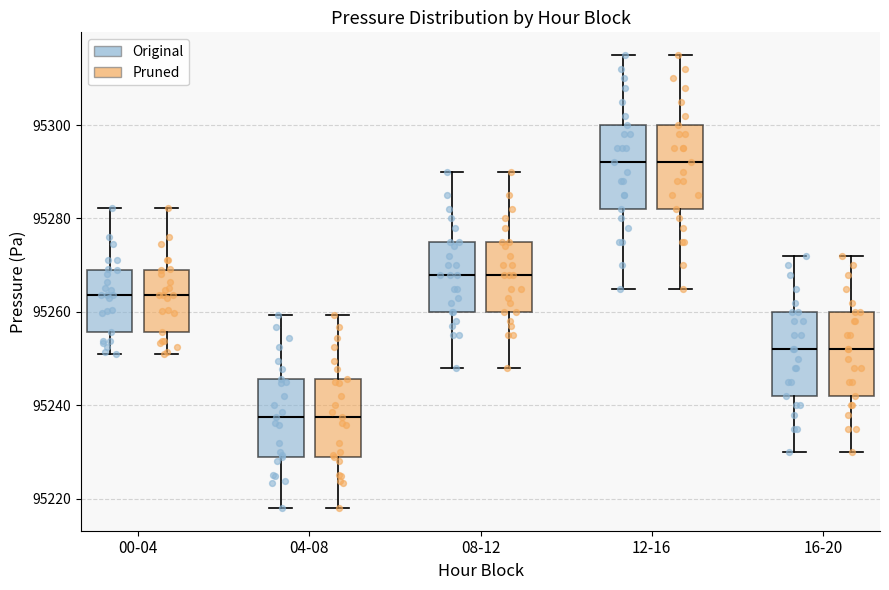

Reading left to right, read every box against the y-axis: the position of its median line, the range the box covers, and the ends of its whiskers. The values are not printed on the chart, so give them approximately, as read against the axis.

00-04 (Original): median 95264, box 95256 to 95268, whiskers 95250 to 95282
00-04 (Pruned): median 95264, box 95256 to 95268, whiskers 95250 to 95282
04-08 (Original): median 95238, box 95228 to 95246, whiskers 95218 to 95260
04-08 (Pruned): median 95238, box 95228 to 95246, whiskers 95218 to 95260
08-12 (Original): median 95268, box 95260 to 95276, whiskers 95248 to 95290
08-12 (Pruned): median 95268, box 95260 to 95276, whiskers 95248 to 95290
12-16 (Original): median 95292, box 95282 to 95300, whiskers 95266 to 95316
12-16 (Pruned): median 95292, box 95282 to 95300, whiskers 95266 to 95316
16-20 (Original): median 95252, box 95242 to 95260, whiskers 95230 to 95272
16-20 (Pruned): median 95252, box 95242 to 95260, whiskers 95230 to 95272